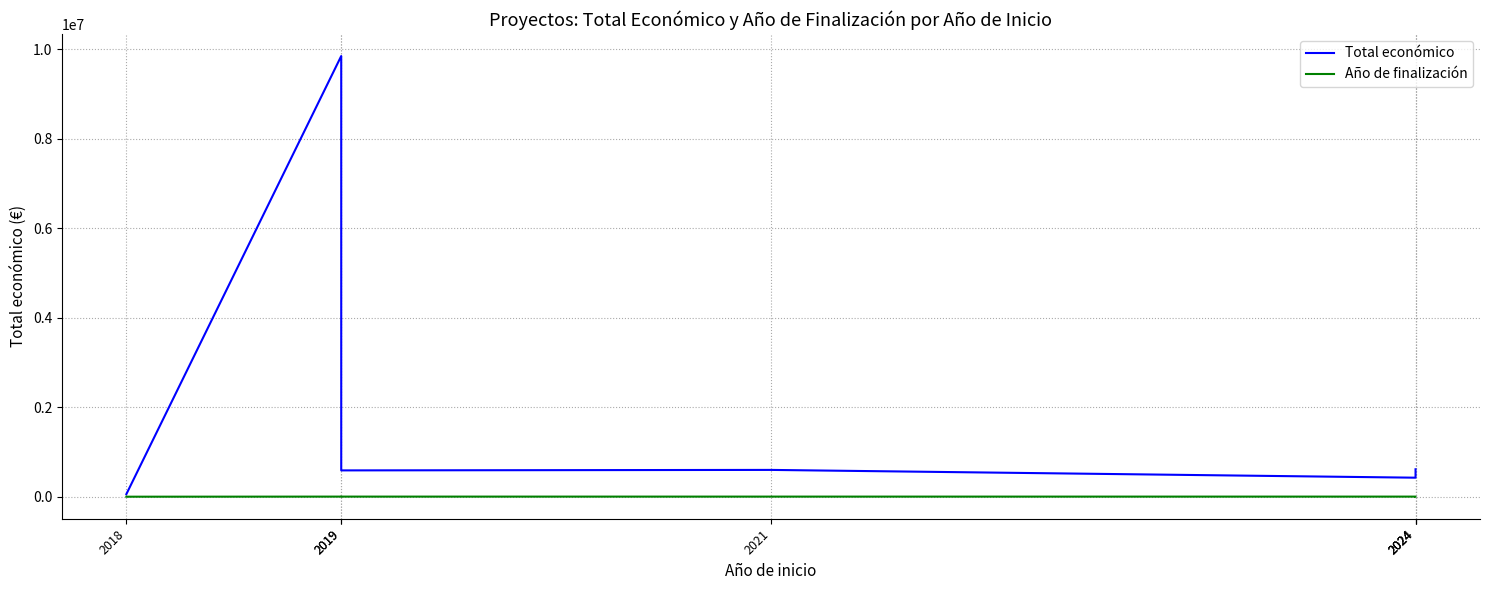

List the series in order of their overall mean, highest first.

Total económico, Año de finalización